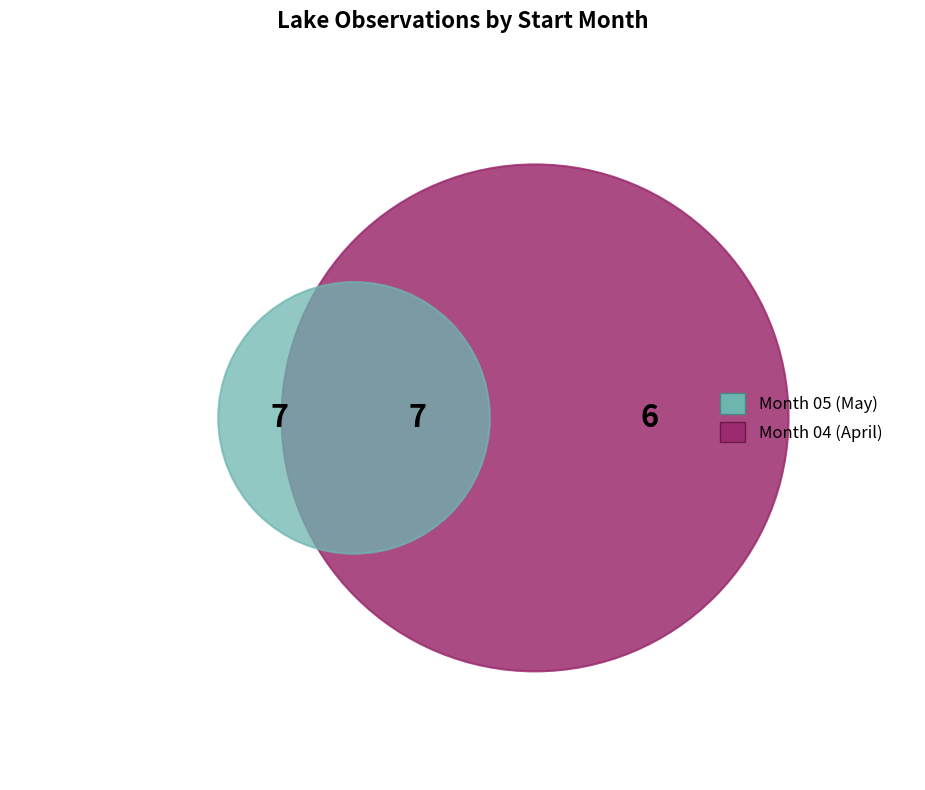

Is it true that 05 is 25% of the pie?

False